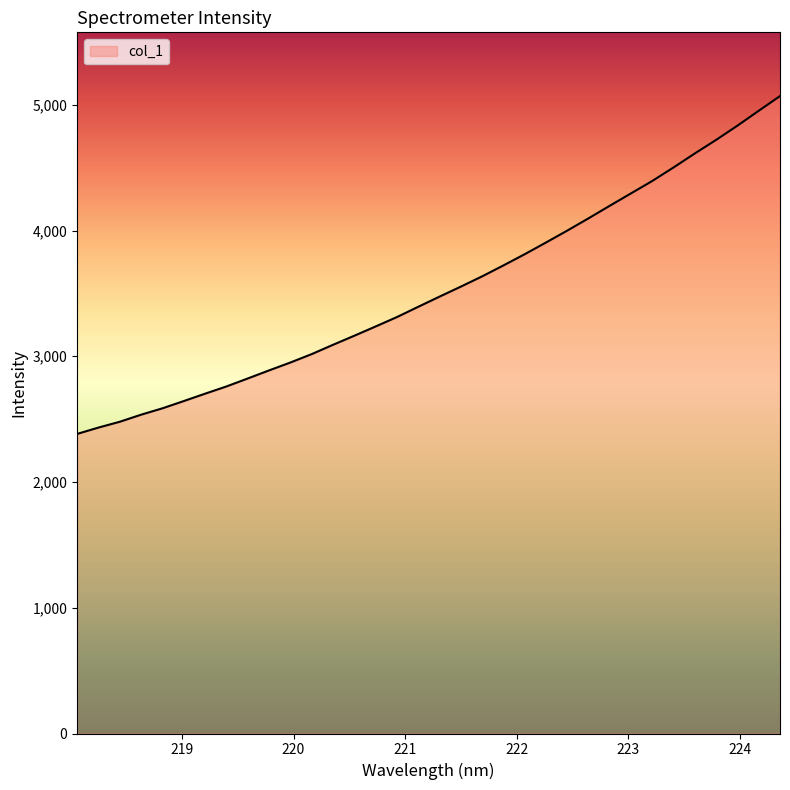

What is the minimum value shown in the chart?

2382.7